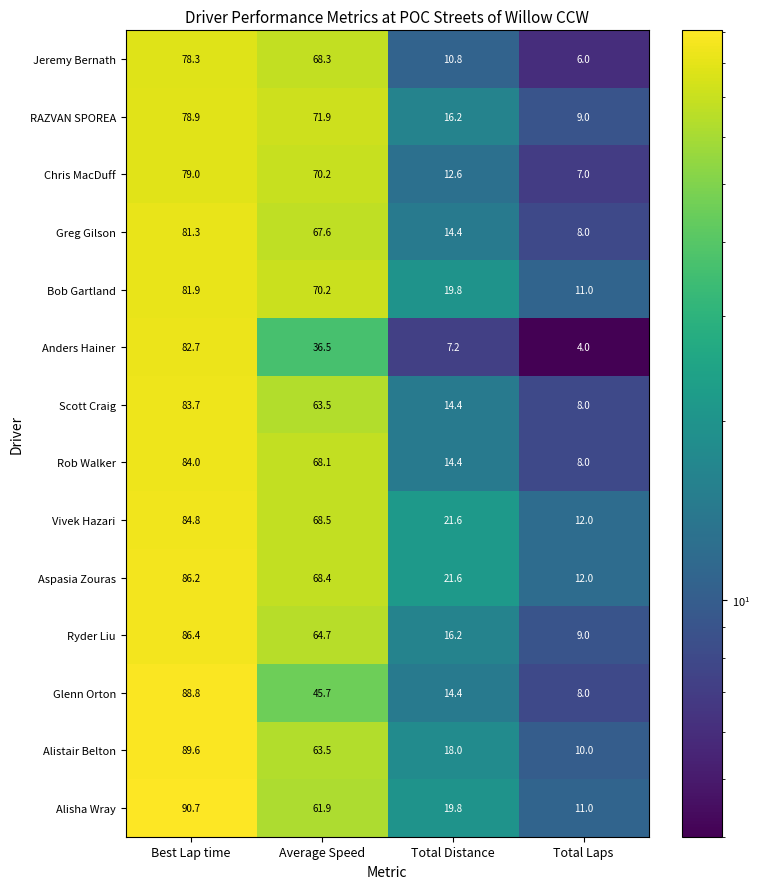

What is the approximate value of Scott Craig at Total Laps?

8.0